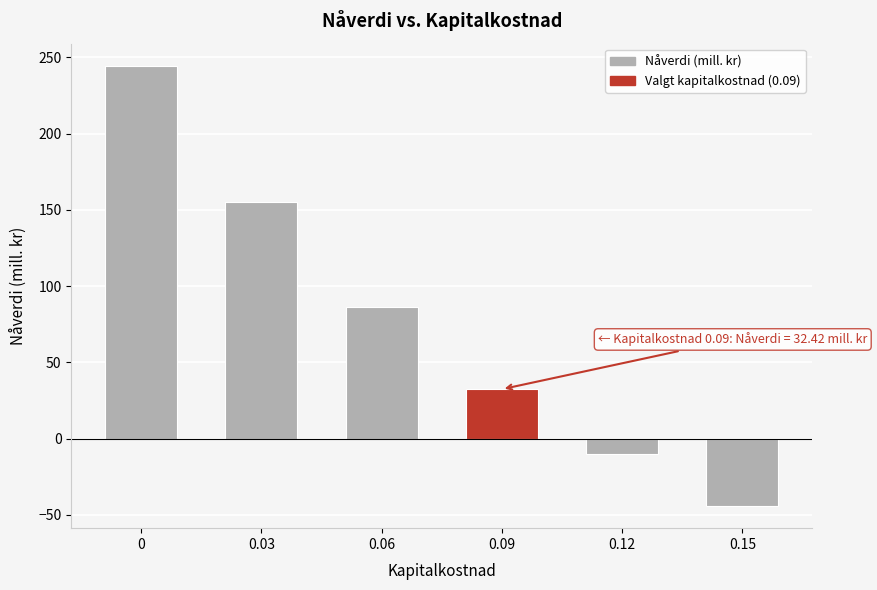

Reading left to right, transcribe all the data shown in this chart.

244.5	155.2	86.3	32.4	-10.2	-44.2